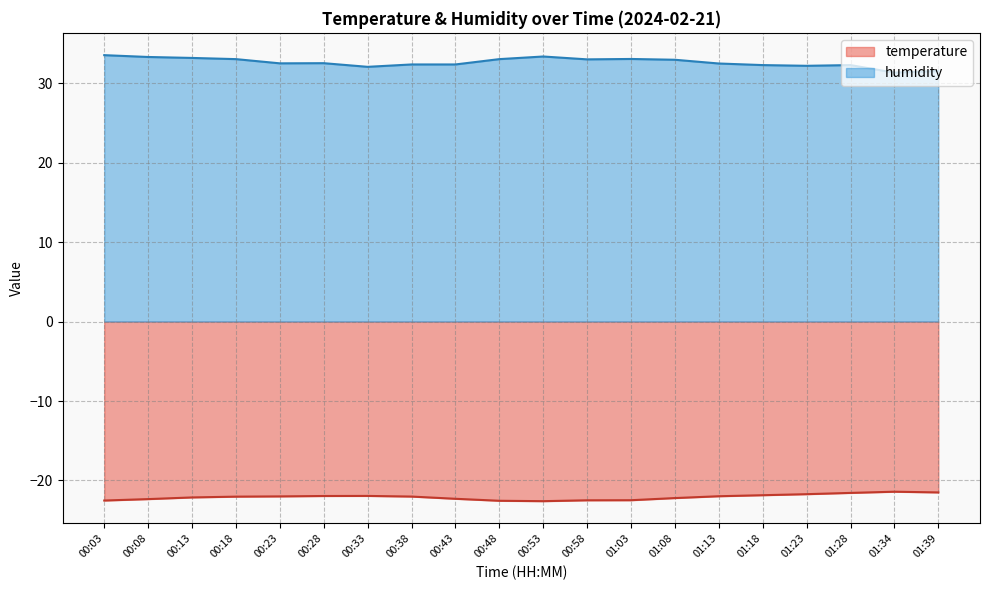

What is the sum of all humidity values?

651.9